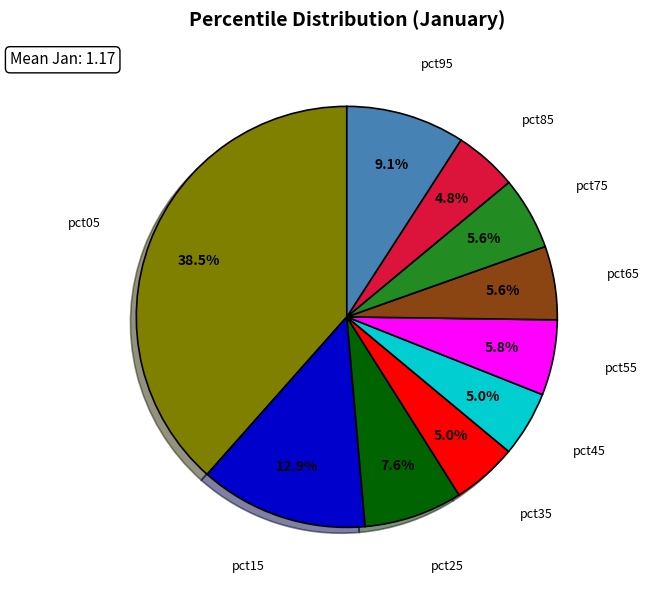

Is there a majority slice in this chart?

No